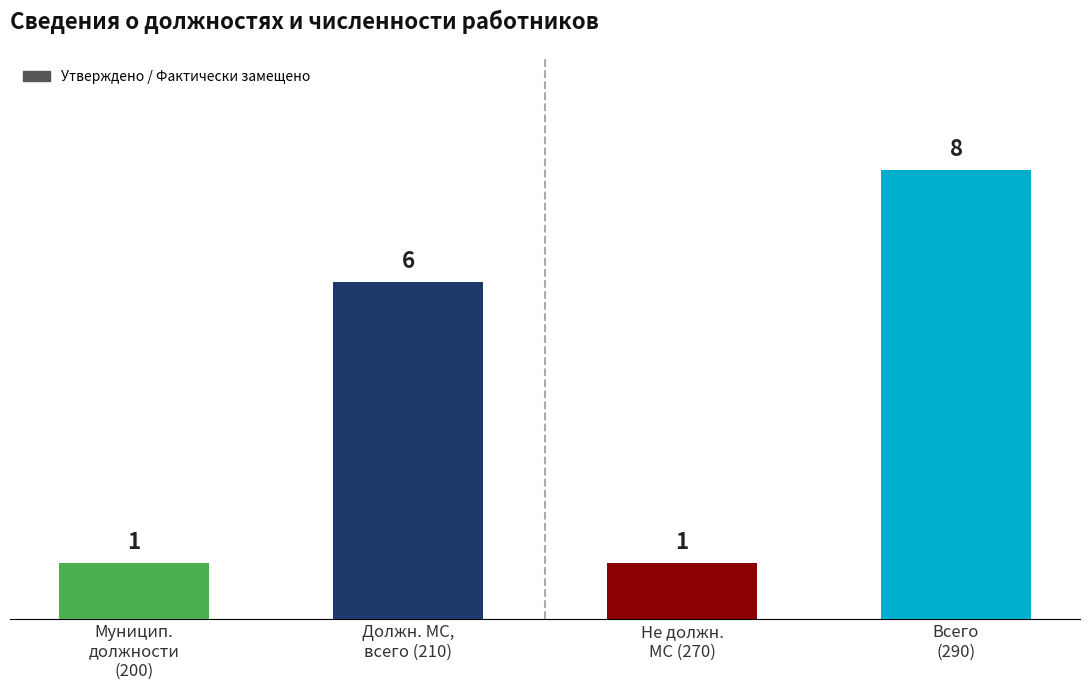

What is the label of the 2nd bar from the left?

Должн. МС,
всего (210)